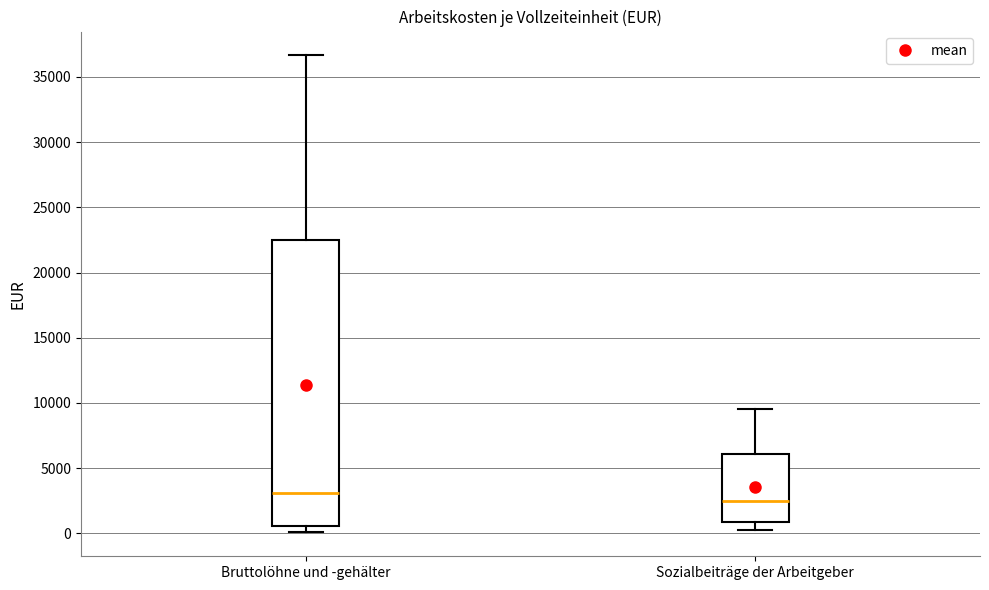

Reading left to right, read every box against the y-axis: the position of its median line, the range the box covers, and the ends of its whiskers. The values are not printed on the chart, so give them approximately, as read against the axis.

Bruttolöhne und -gehälter: median 3000, box 500 to 22500, whiskers 0 to 36500
Sozialbeiträge der Arbeitgeber: median 2500, box 1000 to 6000, whiskers 500 to 9500